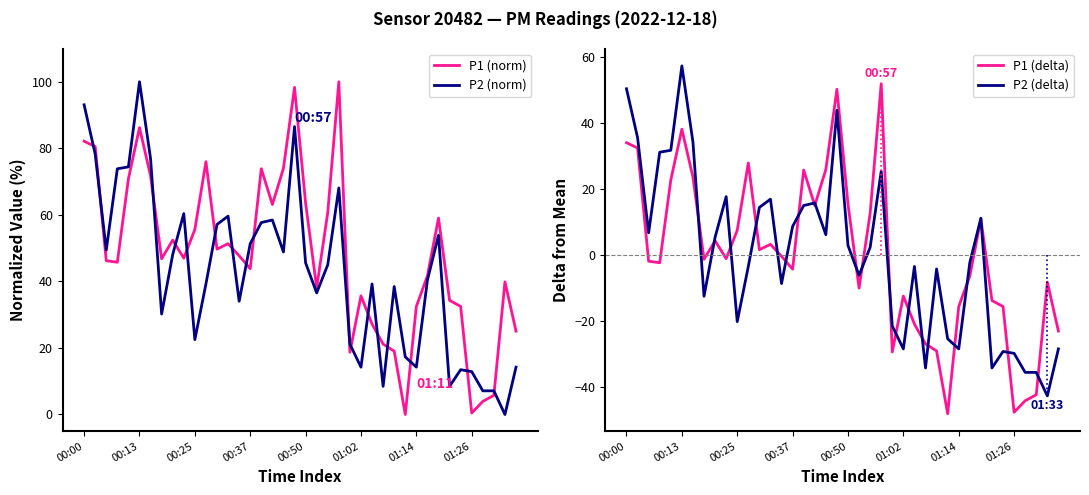

The P1 (delta) series shows 35.1 at 00:50. True or false?

False